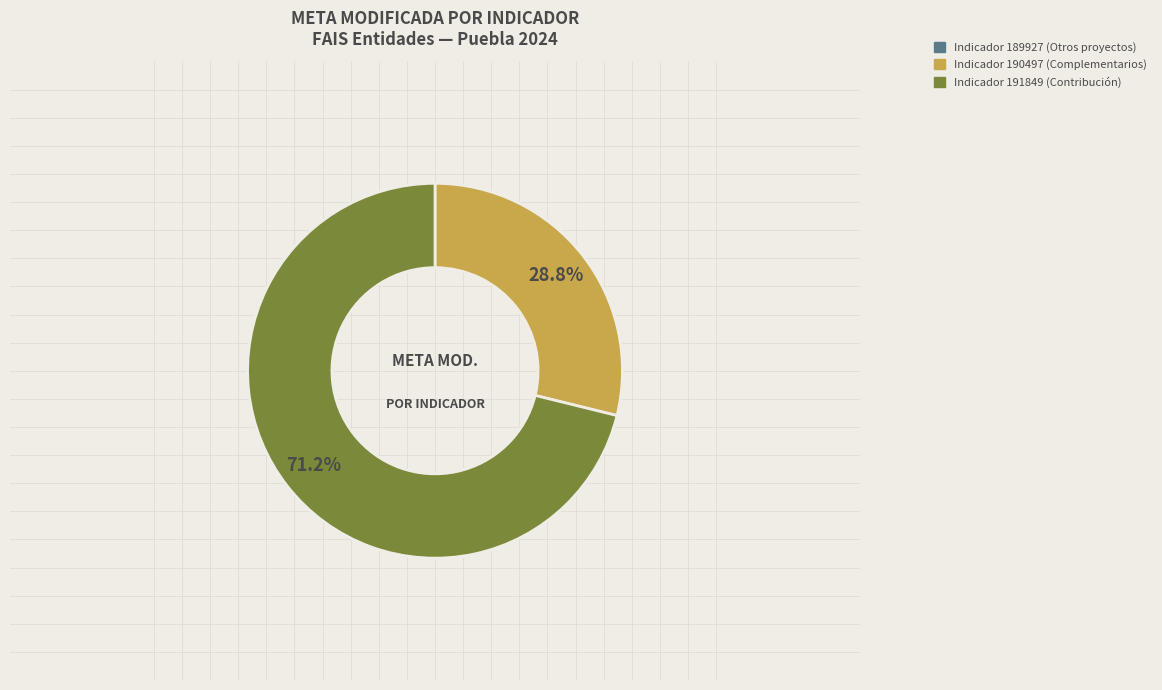

Is there a majority slice in this chart?

Yes